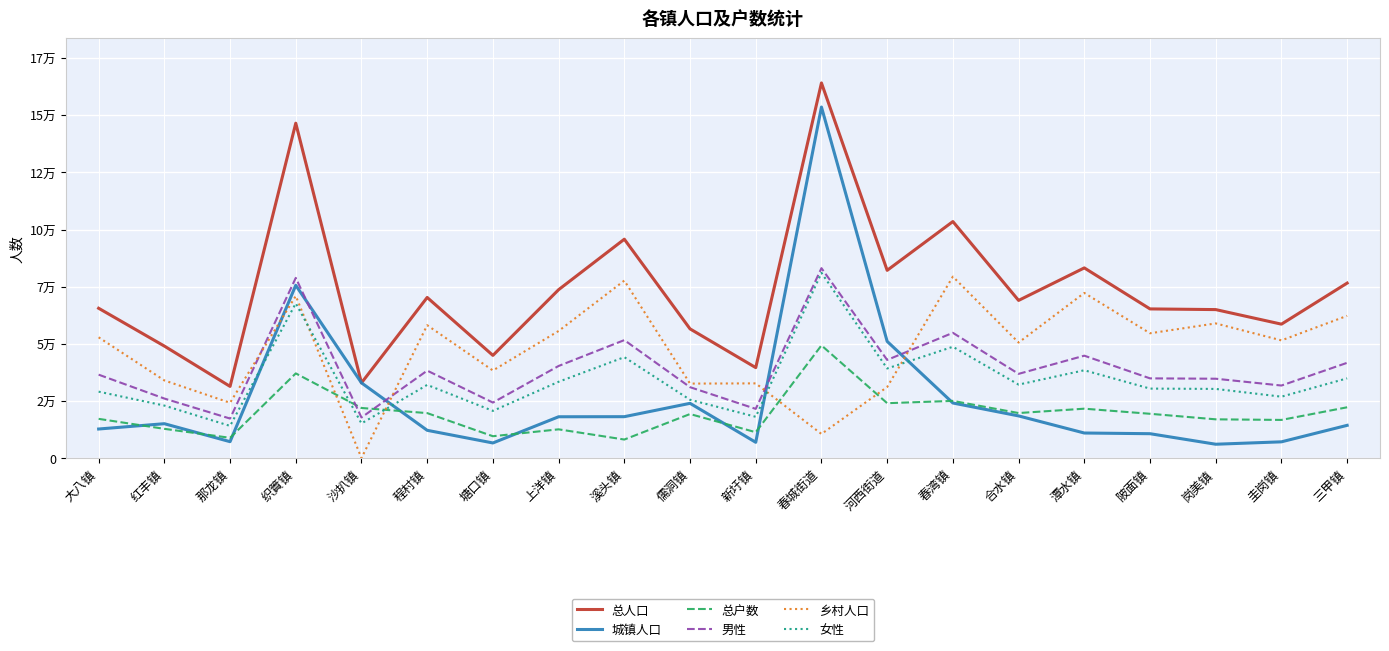

What are all the series names shown in the legend?

总人口, 城镇人口, 总户数, 男性, 乡村人口, 女性